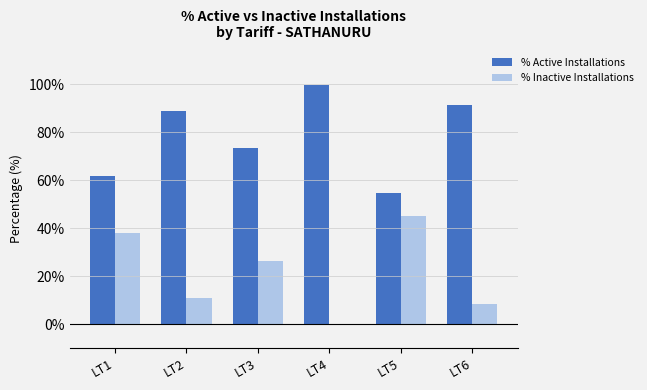

At which label is % Active Installations closest to 77?

LT3